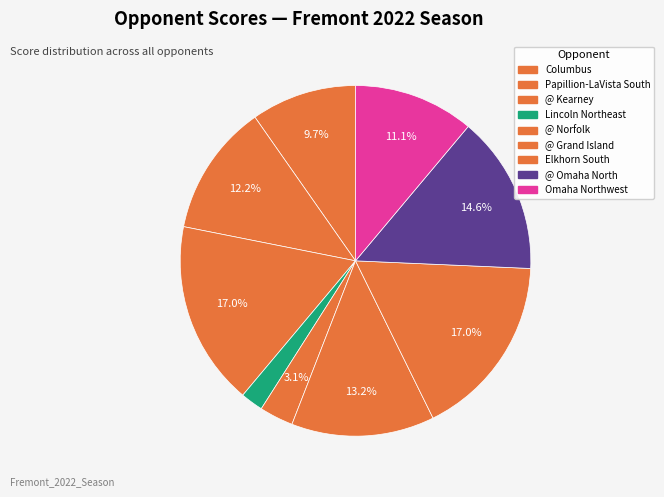

To the nearest percent, what percentage of the pie is Elkhorn South?

17%